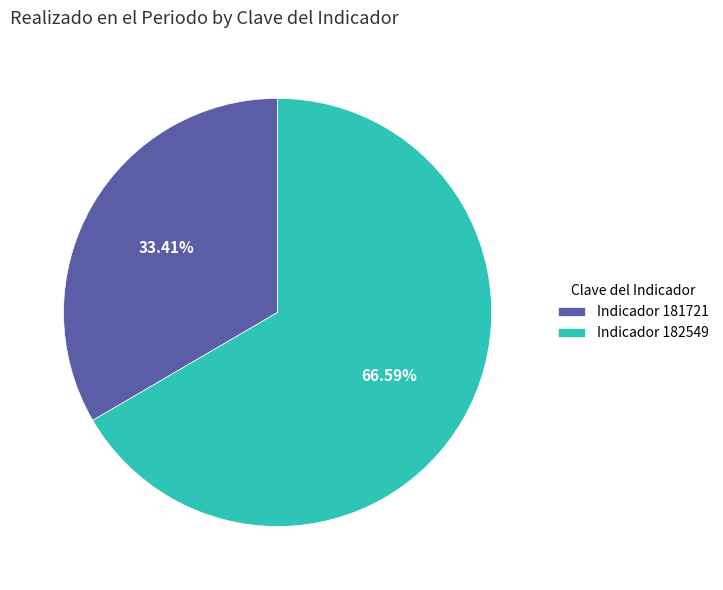

Is there a majority slice in this chart?

Yes